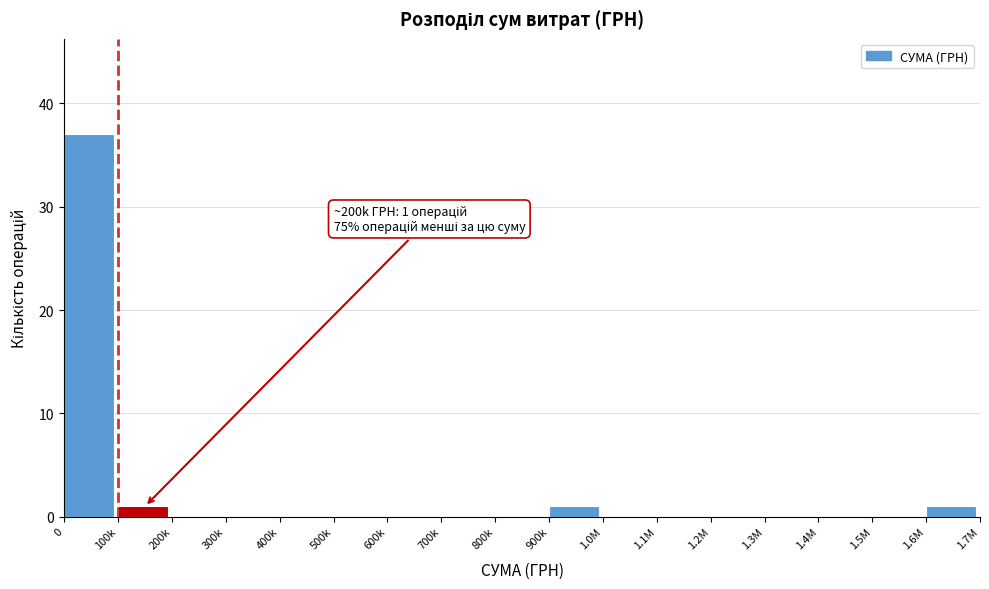

Reading left to right, extract all data points from this chart.

0=37	100k=1	200k=0	300k=0	400k=0	500k=0	600k=0	700k=0	800k=0	900k=1	1.0M=0	1.1M=0	1.2M=0	1.3M=0	1.4M=0	1.5M=0	1.6M=1